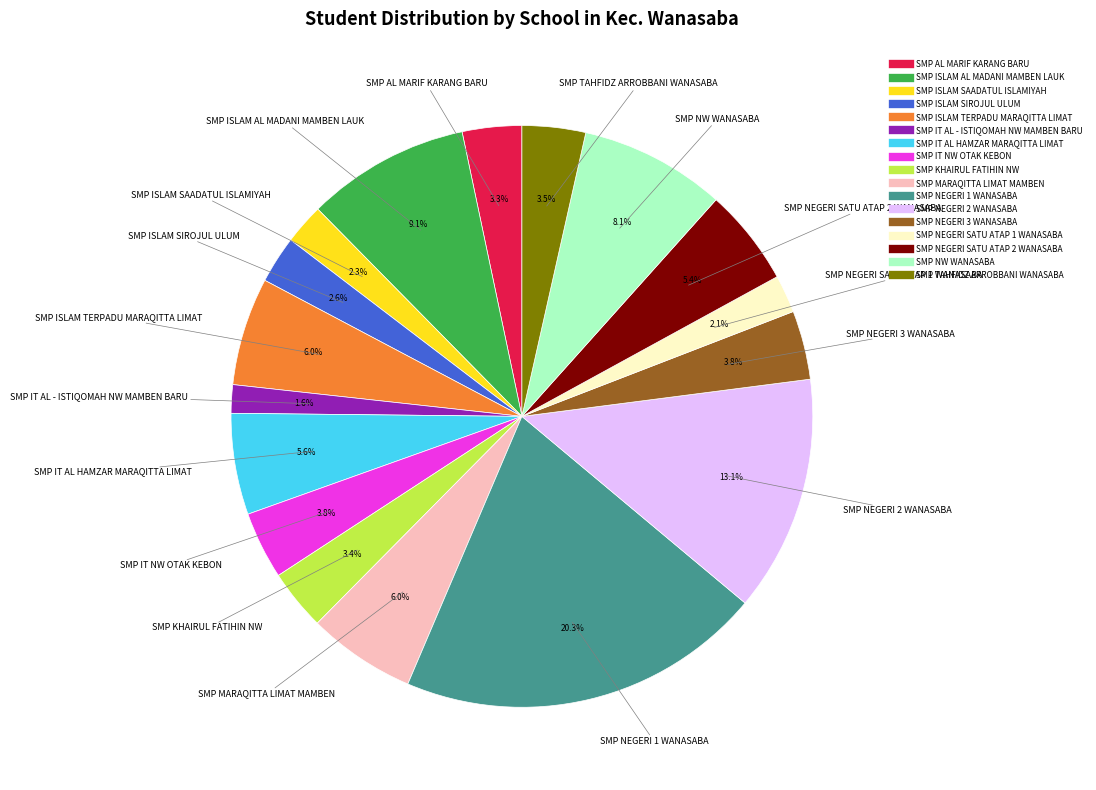

How much of the chart is everything except SMP ISLAM SIROJUL ULUM?

97.4%